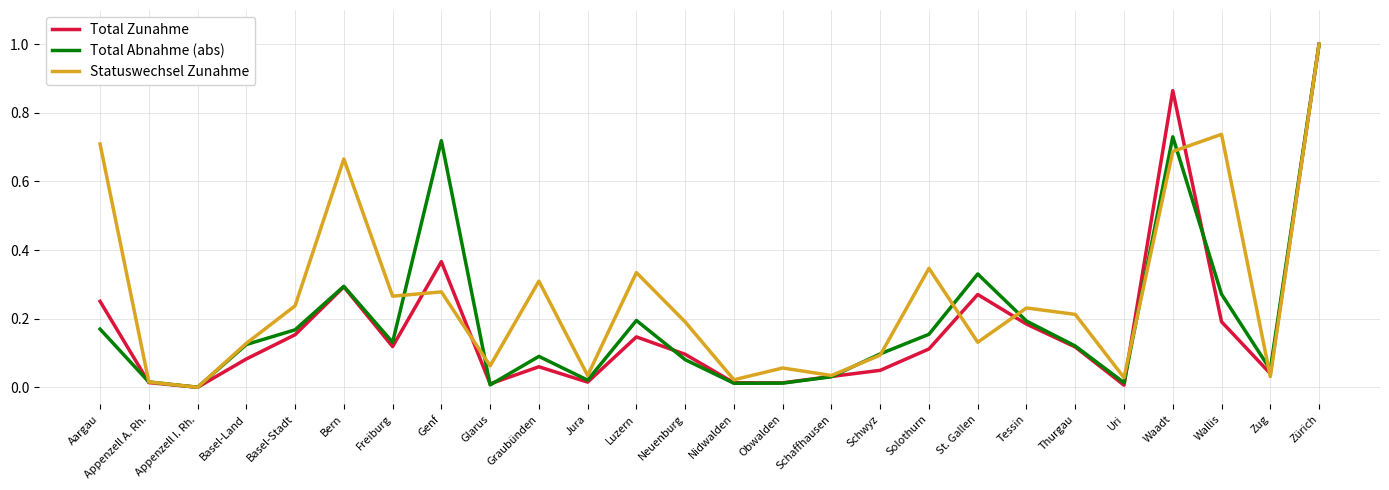

How many interior local peaks does the Statuswechsel Zunahme series have?

8